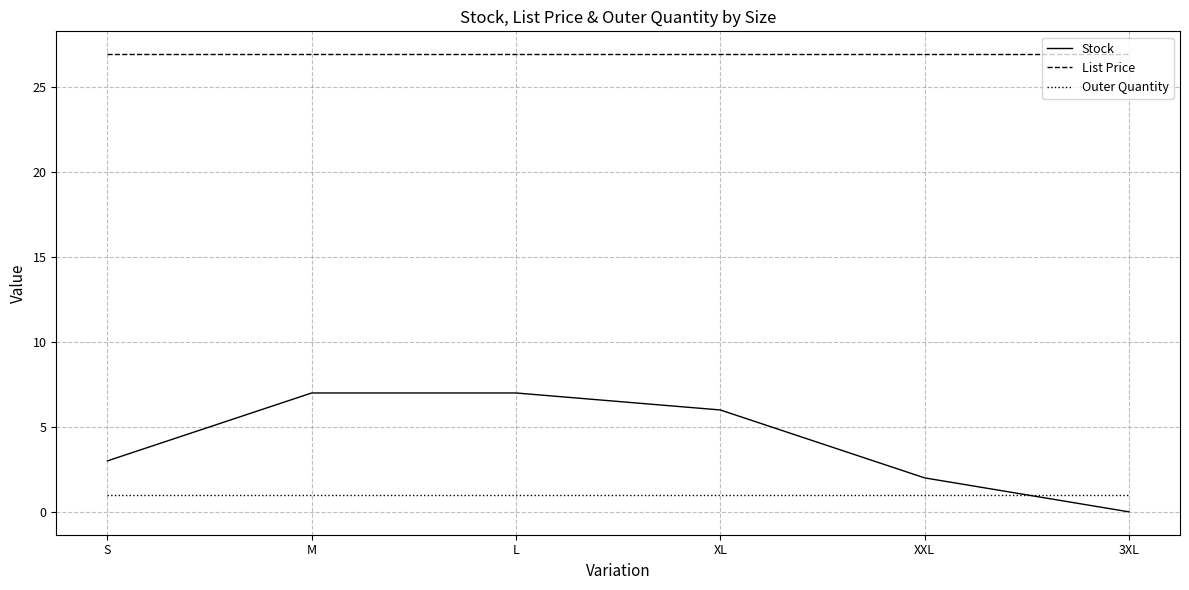

True or false: List Price has a value of 26.9 at XL.

True